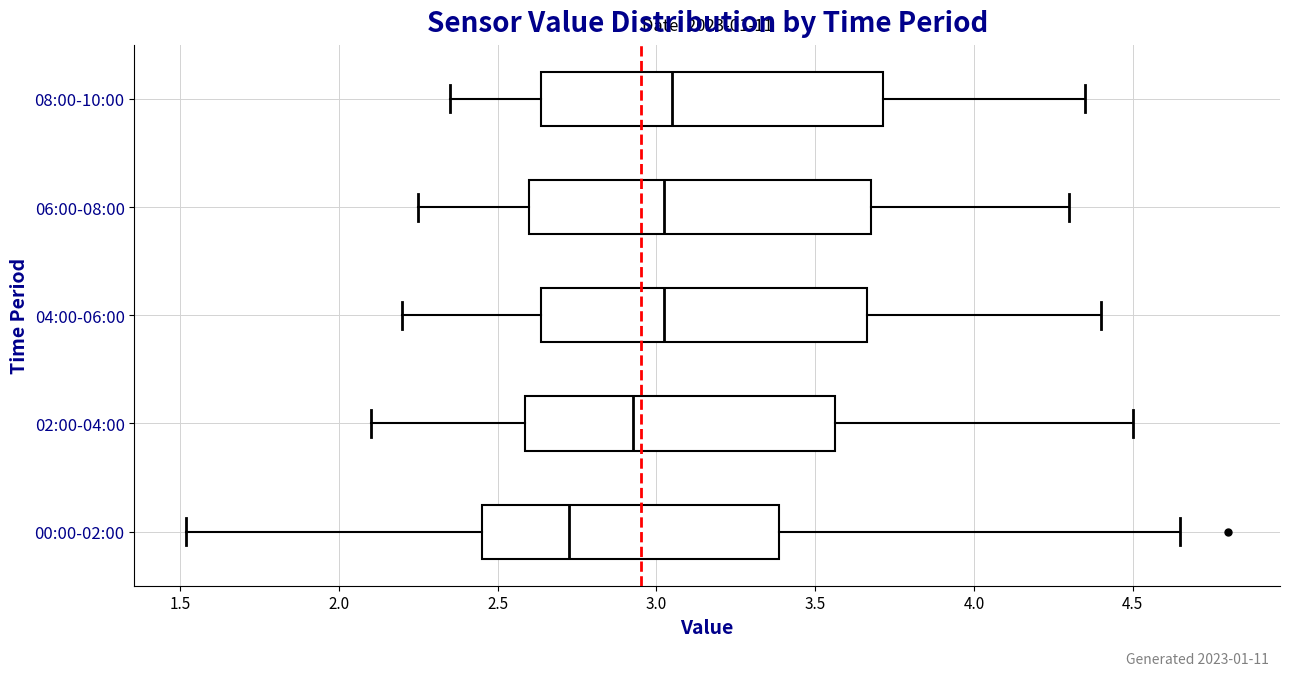

Where does the right whisker of the box for 02:00-04:00 end on the x-axis? The values are not printed on the chart, so give them approximately, as read against the axis.

4.50